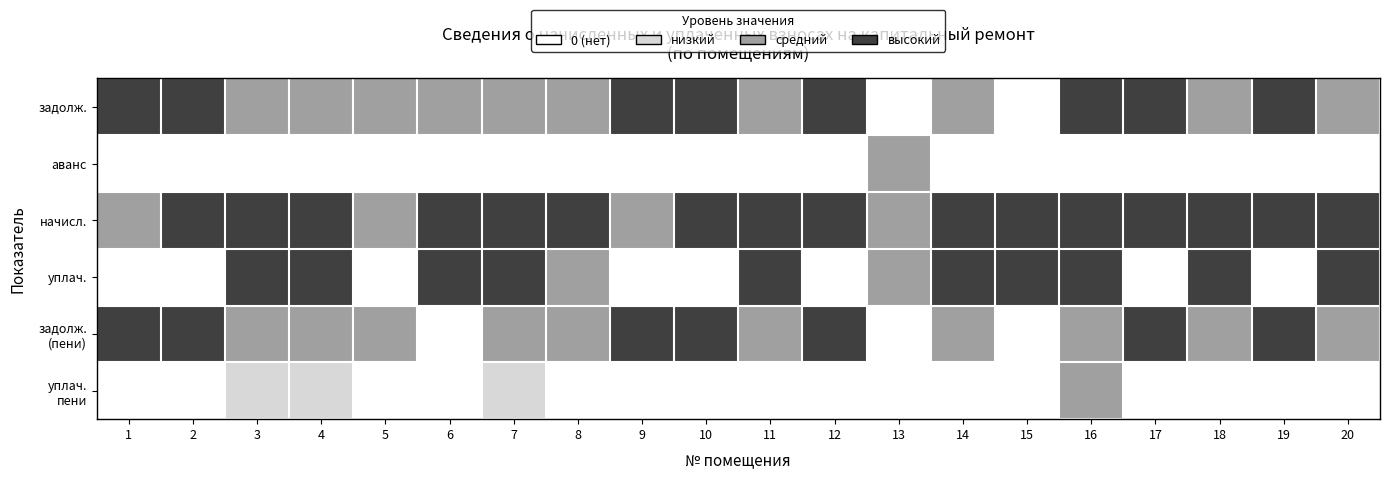

What is the total value across all series at 4?

11